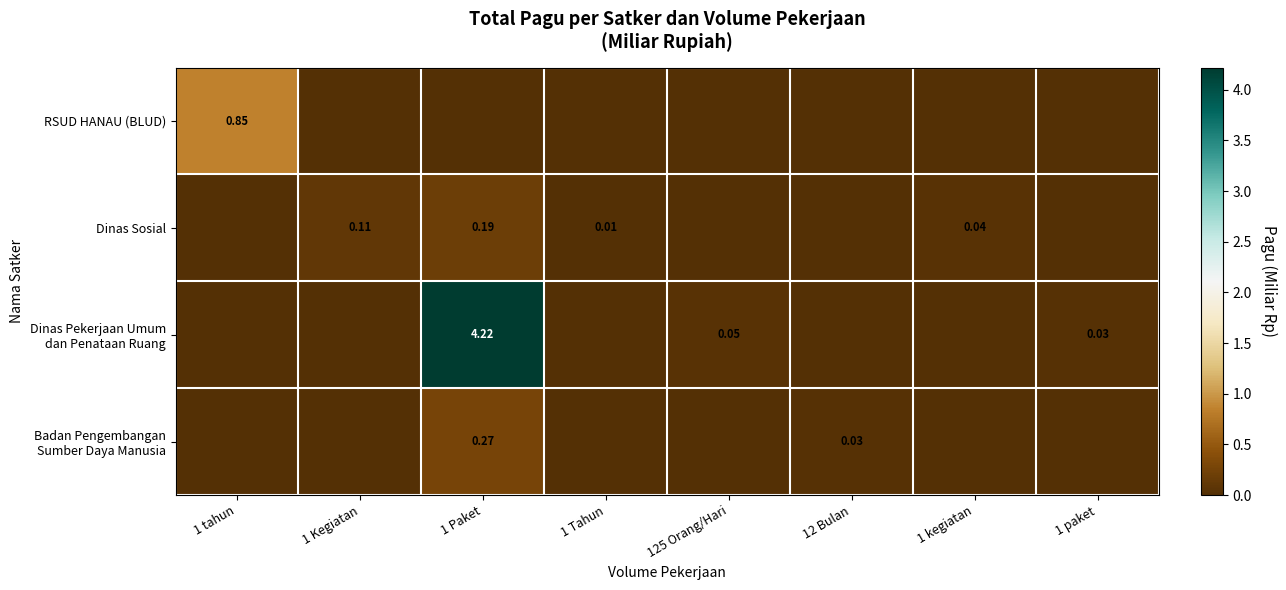

At which label is Dinas Sosial closest to 0?

1 tahun